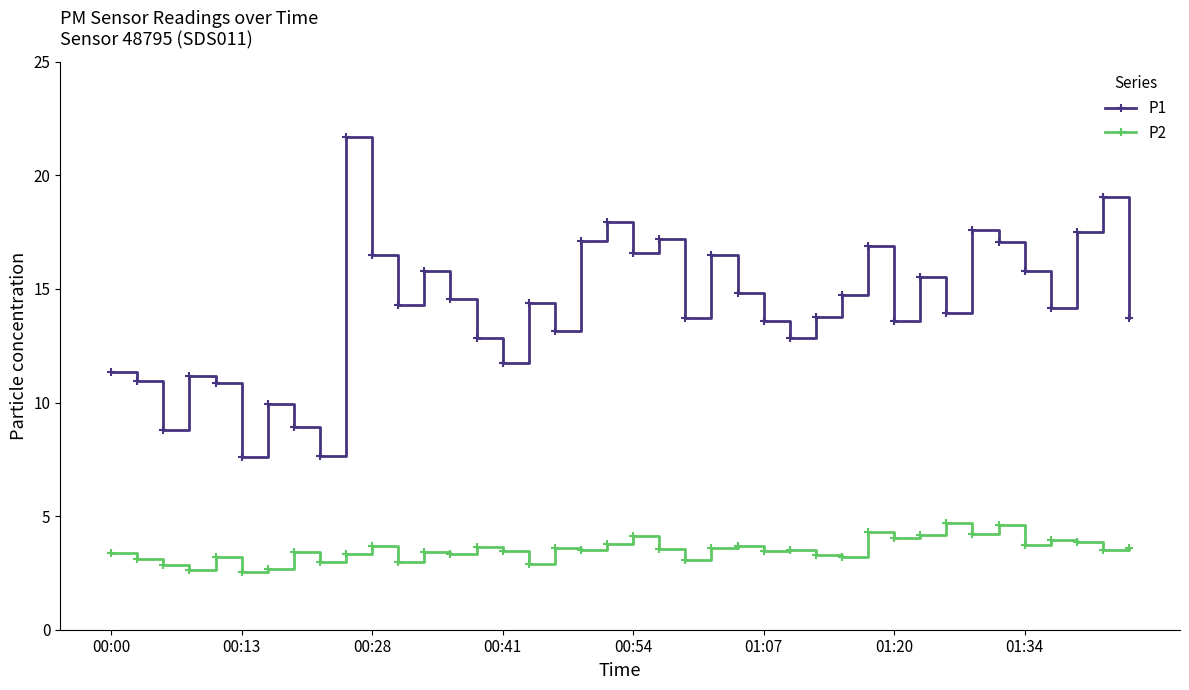

Which series has the largest total across all categories?

P1